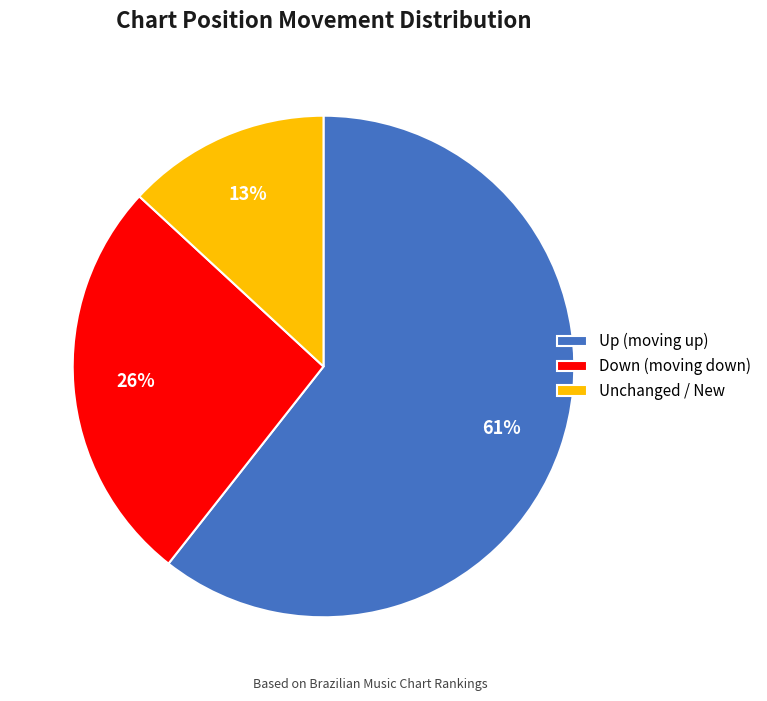

Is it true that Down (moving down) is 41% of the pie?

False